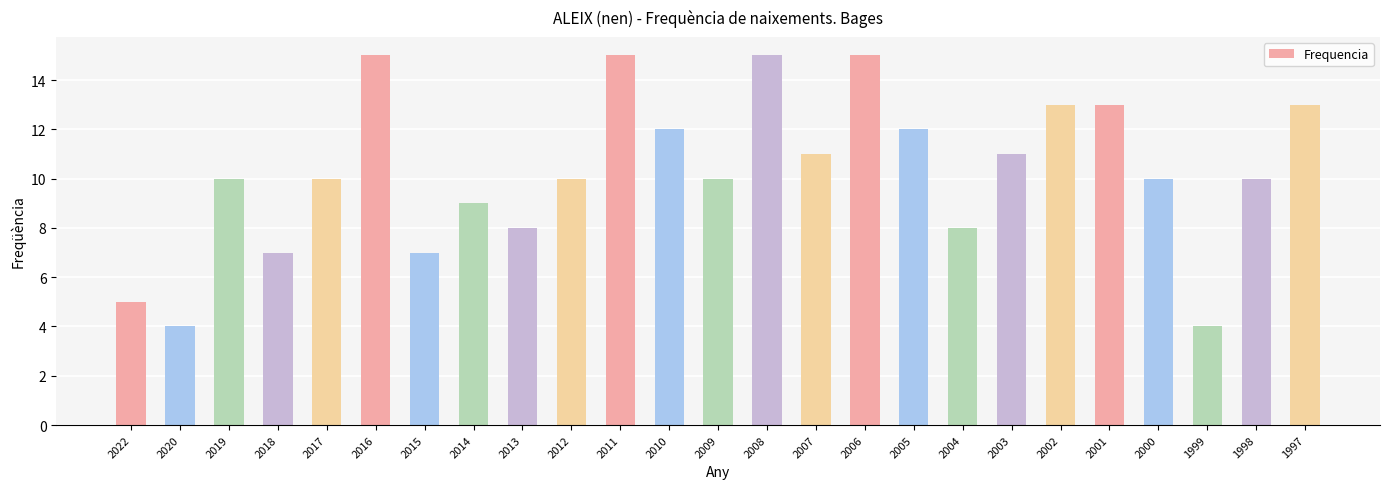

Is it true that the value at 2006 is 15?

True